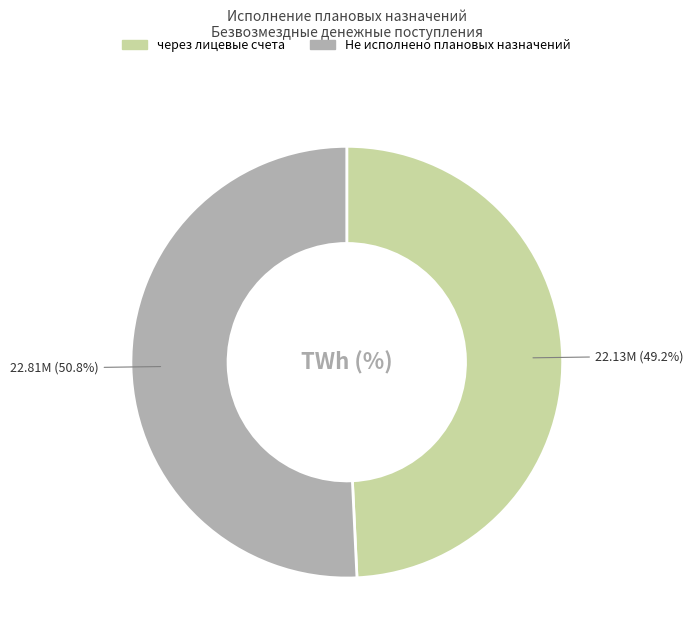

Is there any slice that represents more than half of the pie?

Yes